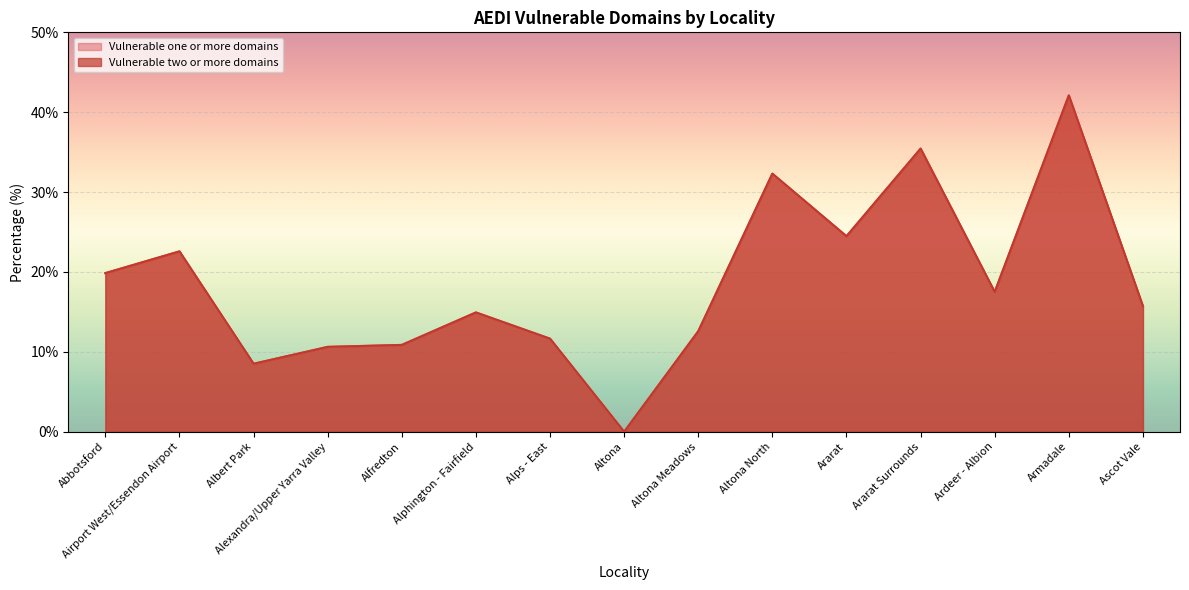

True or false: Vulnerable one or more domains and Vulnerable two or more domains cross at least once.

False